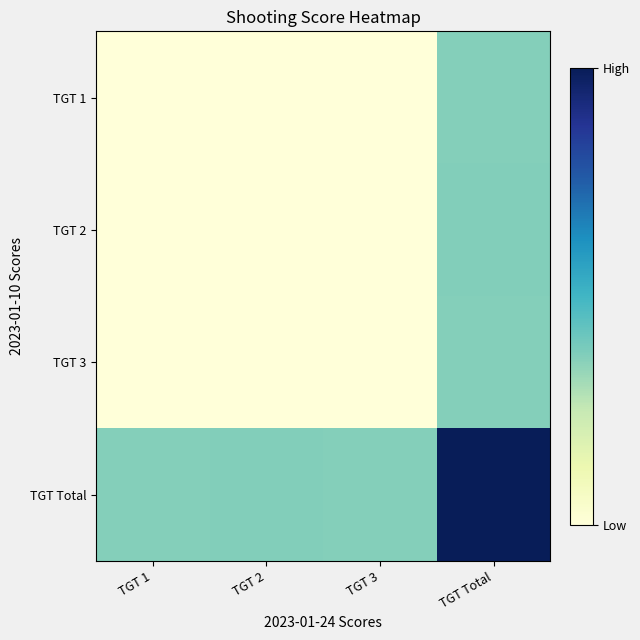

Reading left to right, transcribe all the data shown in this chart.

TGT 1: TGT 1=0.0	TGT 2=0.0	TGT 3=0.0	TGT Total=0.4
TGT 2: TGT 1=0.0	TGT 2=0.0	TGT 3=0.0	TGT Total=0.4
TGT 3: TGT 1=0.0	TGT 2=0.0	TGT 3=0.0	TGT Total=0.4
TGT Total: TGT 1=0.4	TGT 2=0.4	TGT 3=0.4	TGT Total=1.0